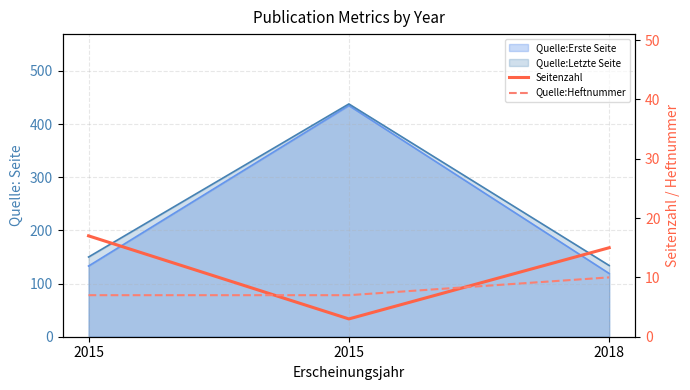

At which label is Quelle:Heftnummer closest to 8?

2015